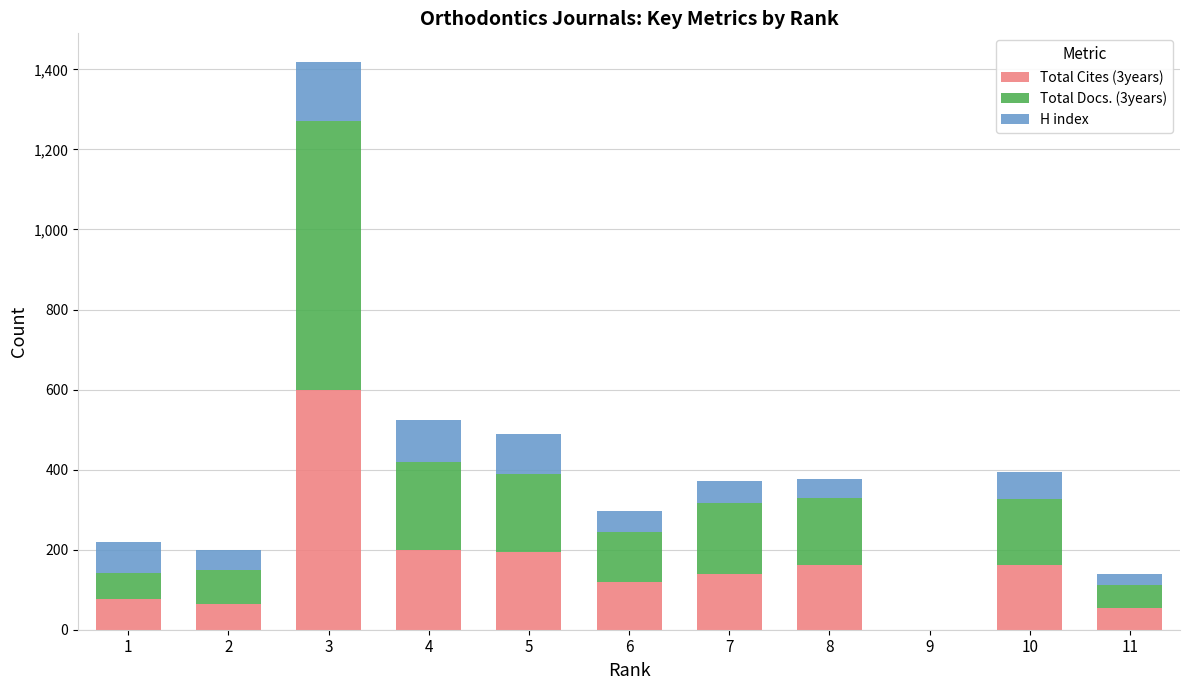

Where does the Total Cites (3years) series first go above 139?

3